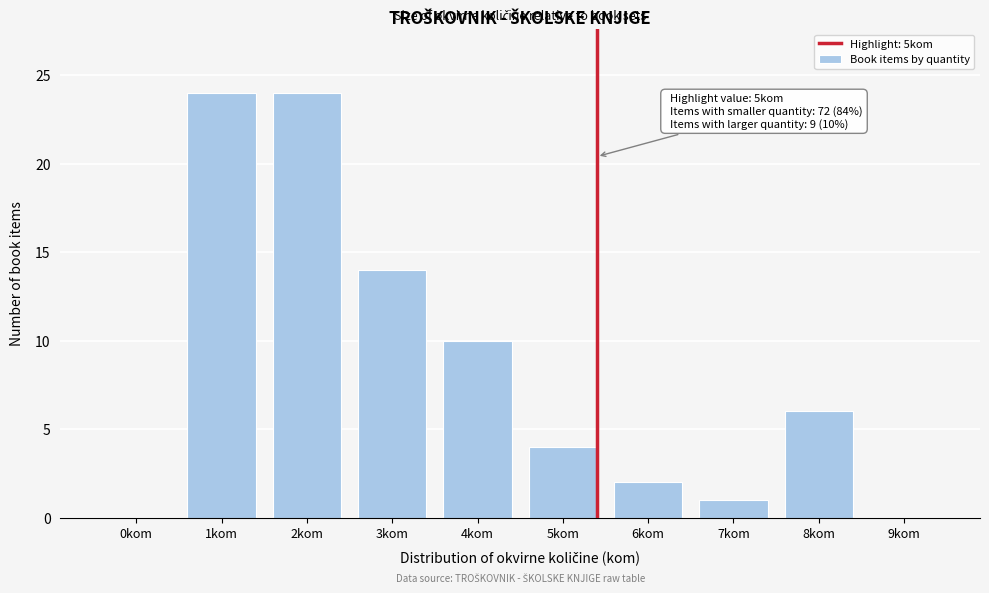

Reading right to left, list all the values displayed in this chart.

9kom=0	8kom=6	7kom=1	6kom=2	5kom=4	4kom=10	3kom=14	2kom=24	1kom=24	0kom=0